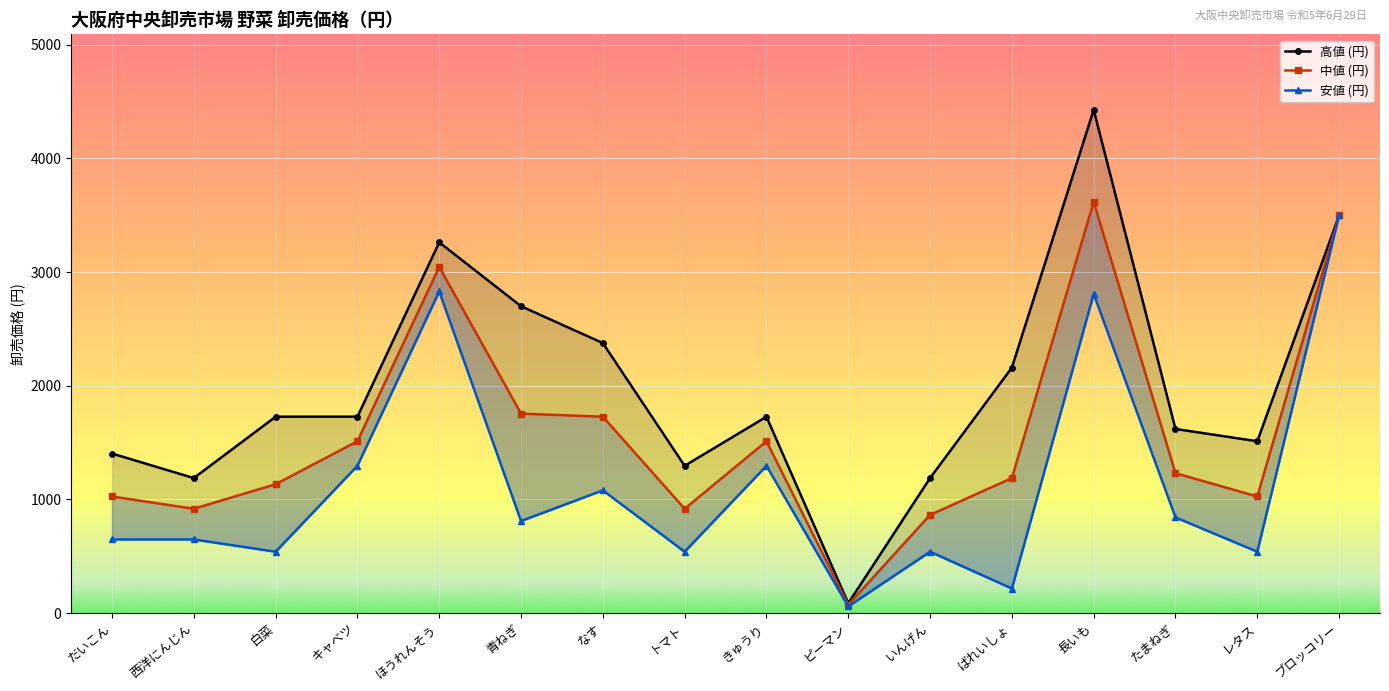

What is the spread (max minus min) of values at ピーマン?

27